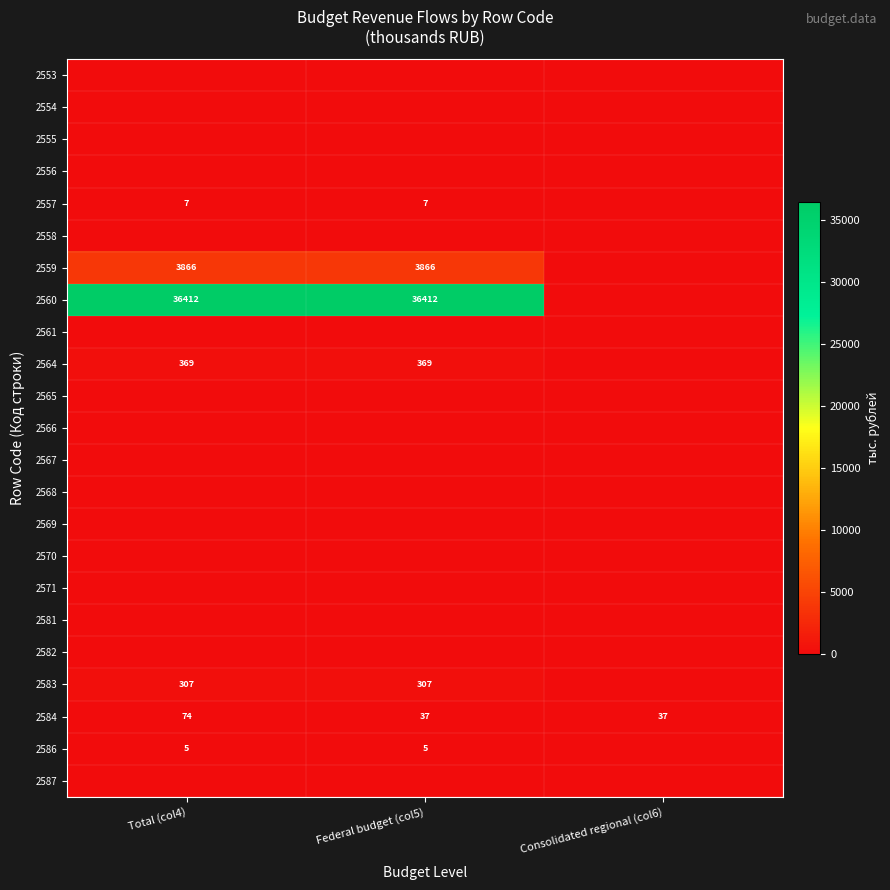

The 2557 series shows 7 at Total (col4). True or false?

True